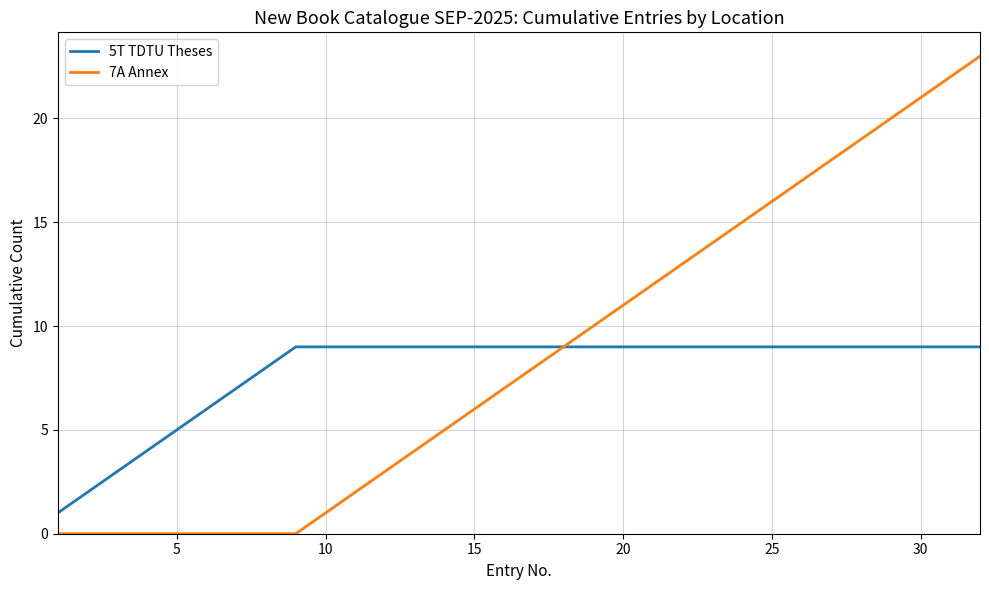

Which series has the widest spread of values?

7A Annex